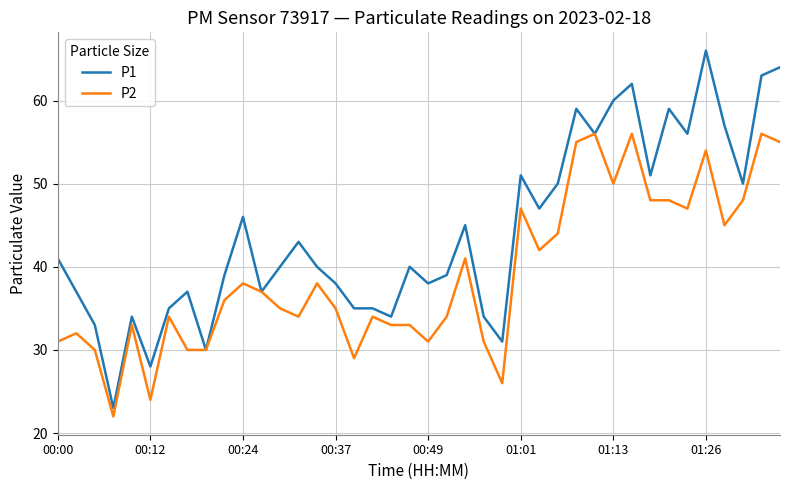

What is the minimum value for P1?

23